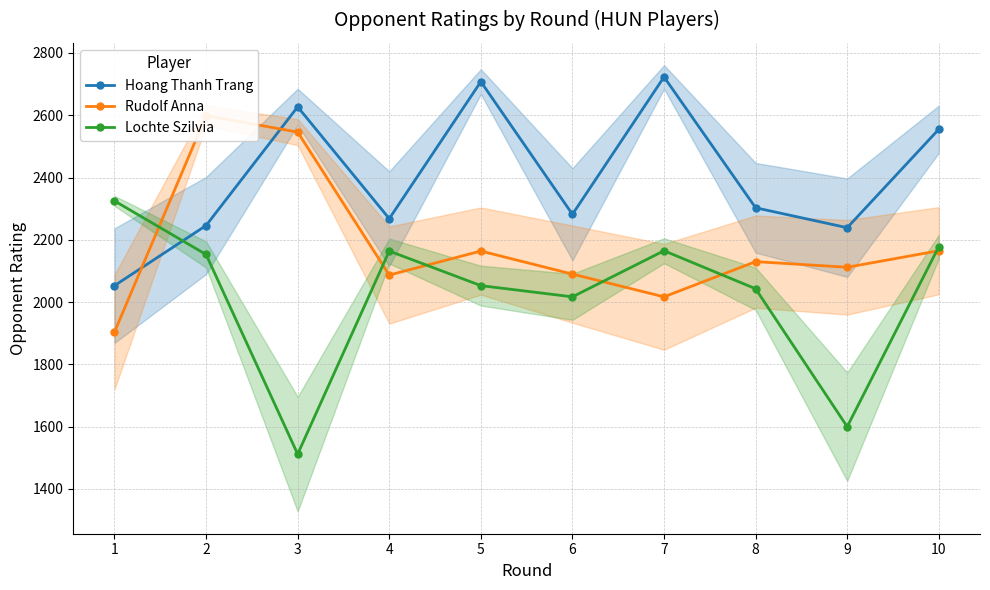

How many values in the Hoang Thanh Trang series exceed 2303?

4